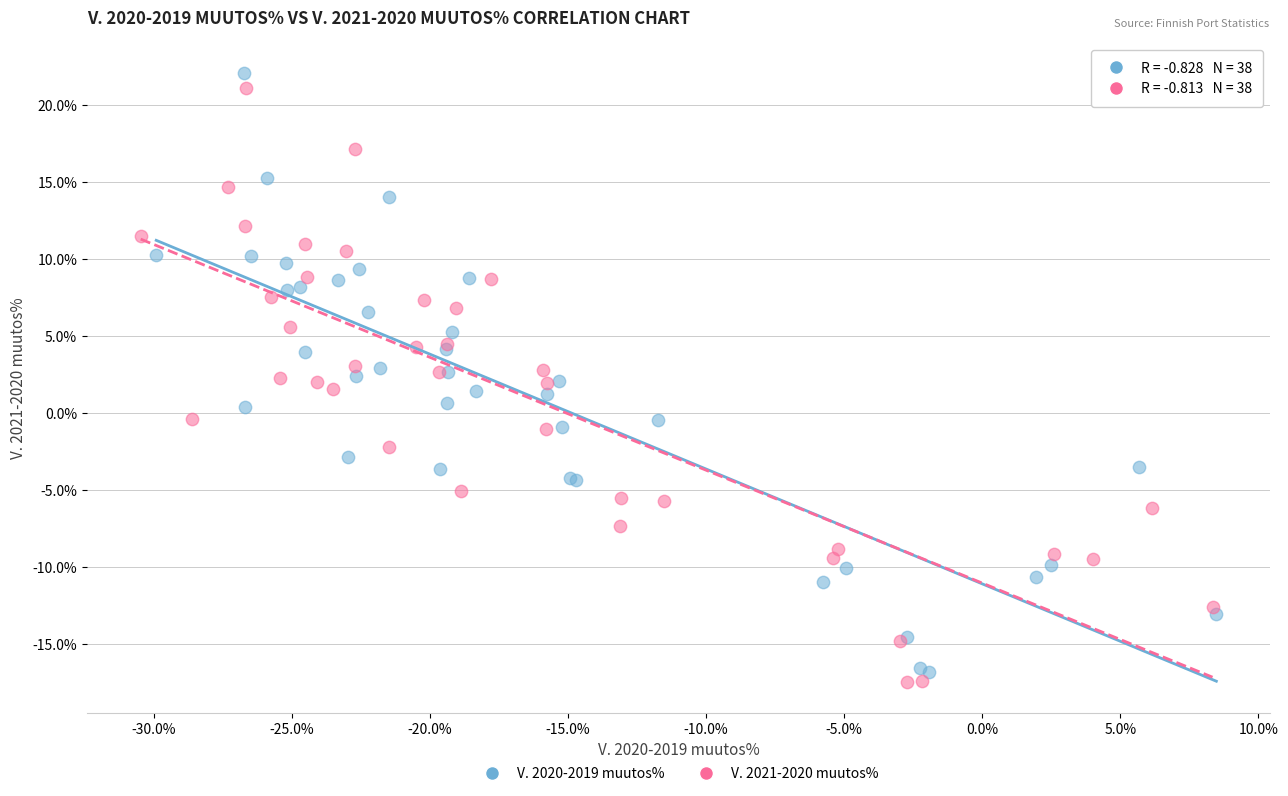

Which series contains the highest Y value?

V. 2020-2019 muutos%